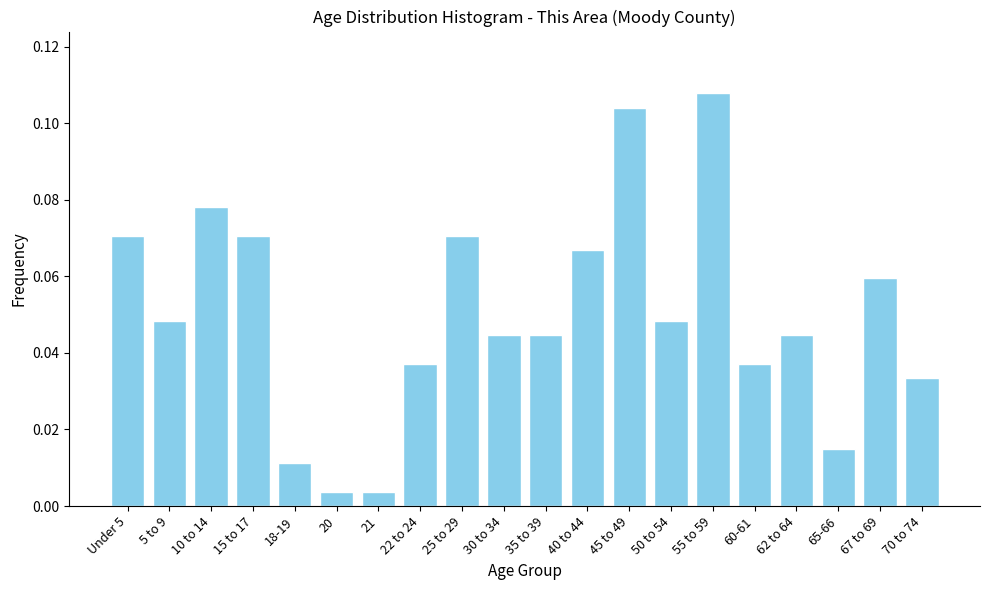

Which label corresponds to the largest value in the chart?

55 to 59